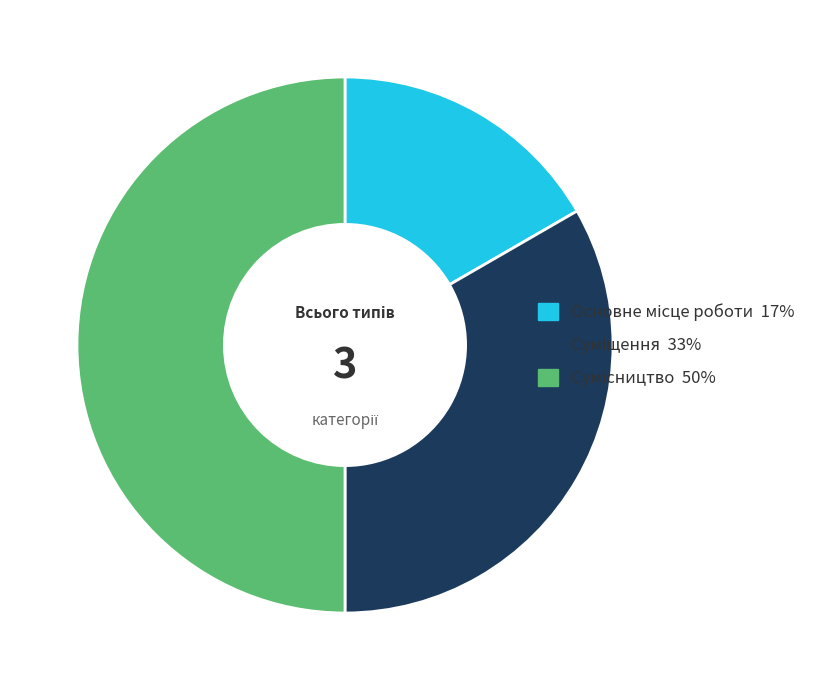

Is there any slice that represents more than half of the pie?

No